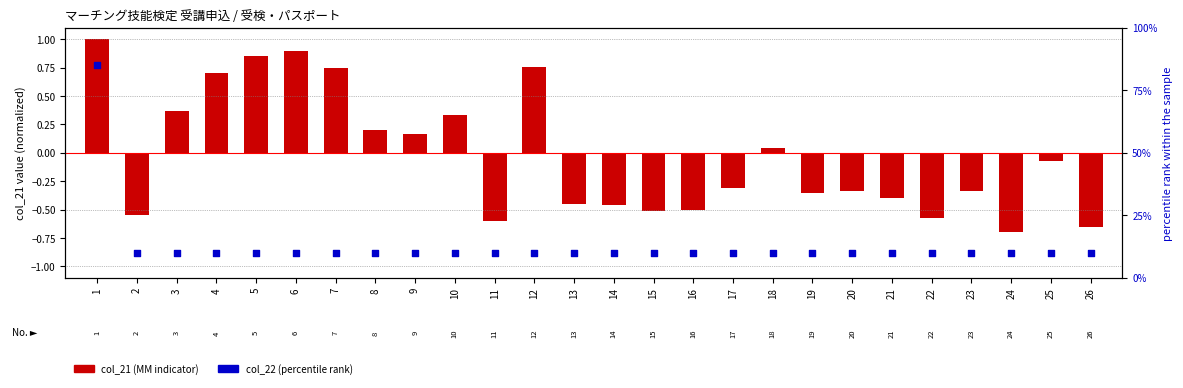

Which series has the largest total across all categories?

col_22 (percentile rank)